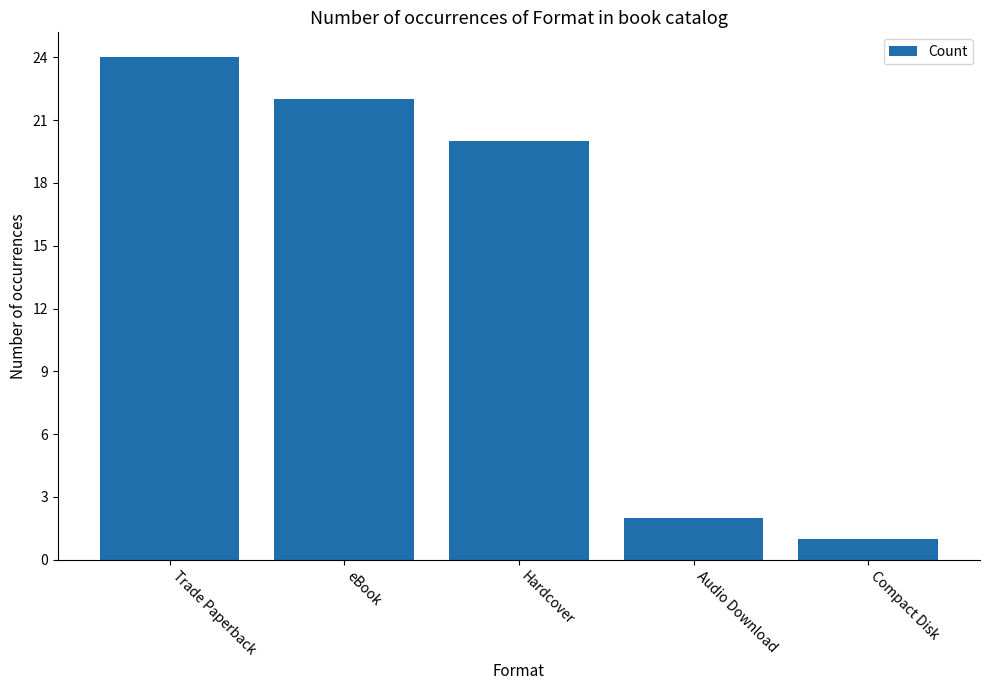

What is the sum of the values at eBook and Audio Download?

24